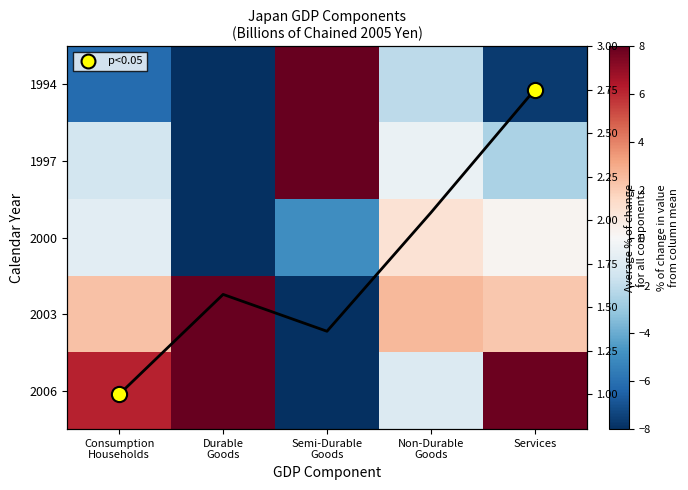

Which label corresponds to the smallest value in the chart?

Durable
Goods